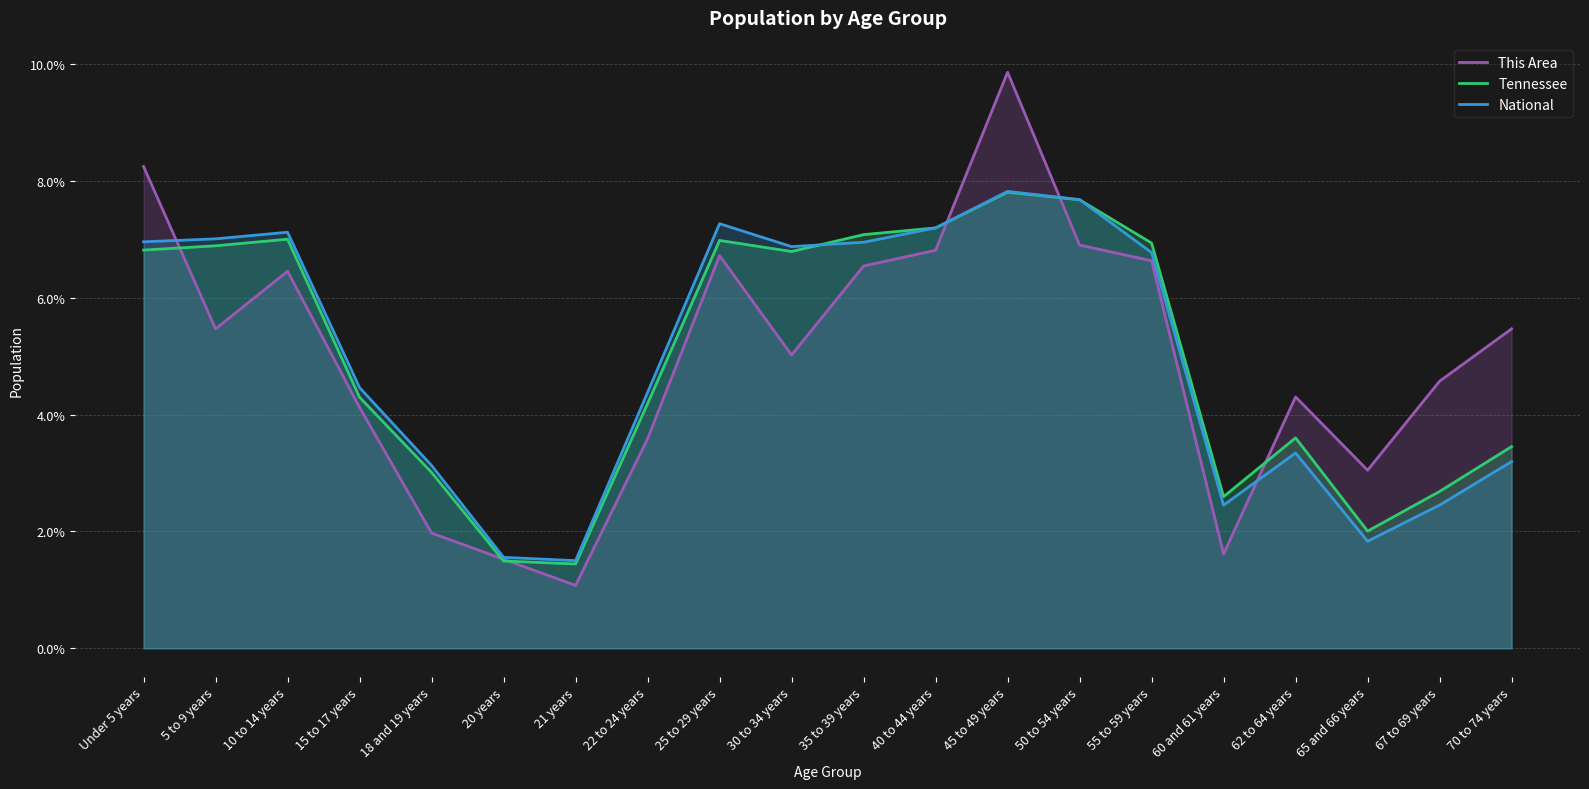

Is the value of This Area at 21 years greater than the value of Tennessee at 22 to 24 years?

No